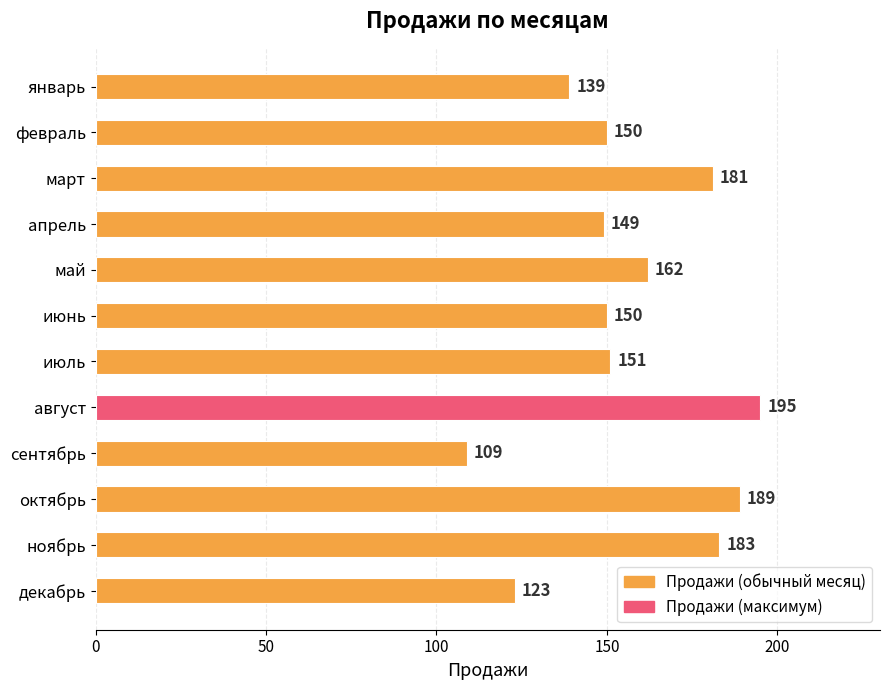

What is the value of the 5th bar from the top?

162